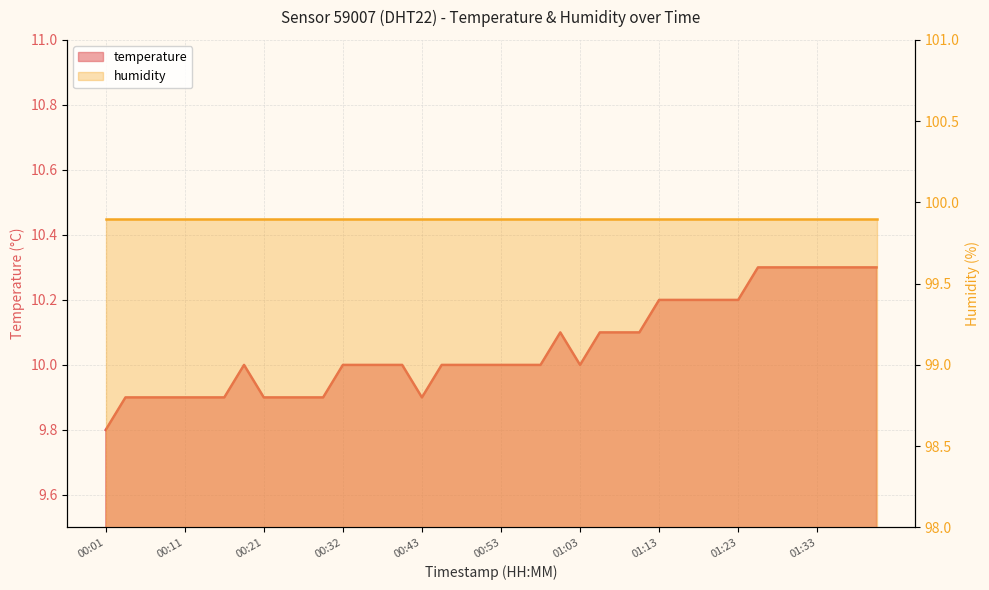

The chart shows a value of 3.7 at 00:51. True or false?

False